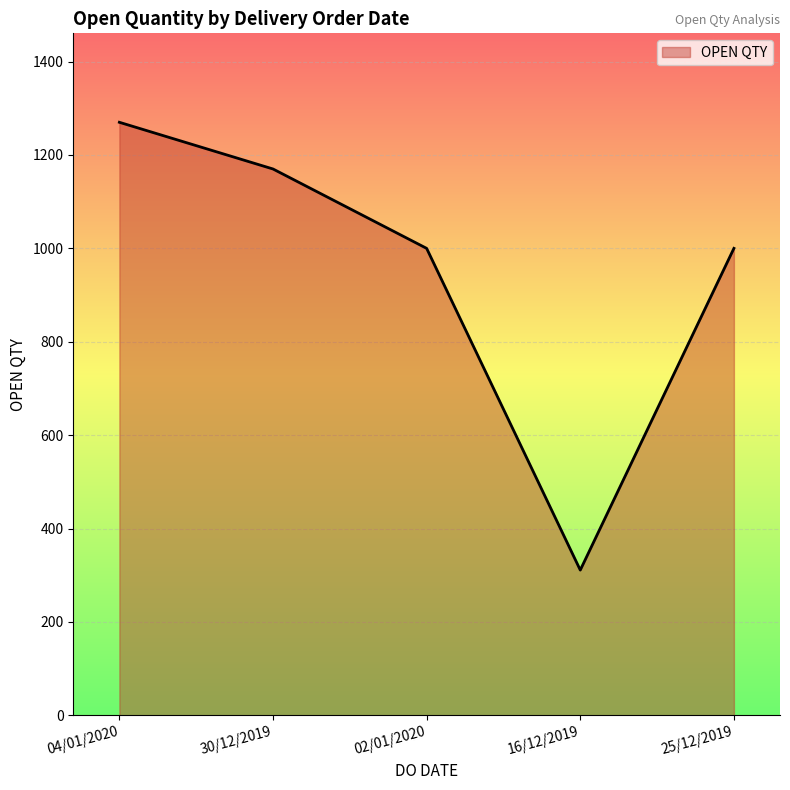

Between 30/12/2019 and 16/12/2019, which is larger?

30/12/2019